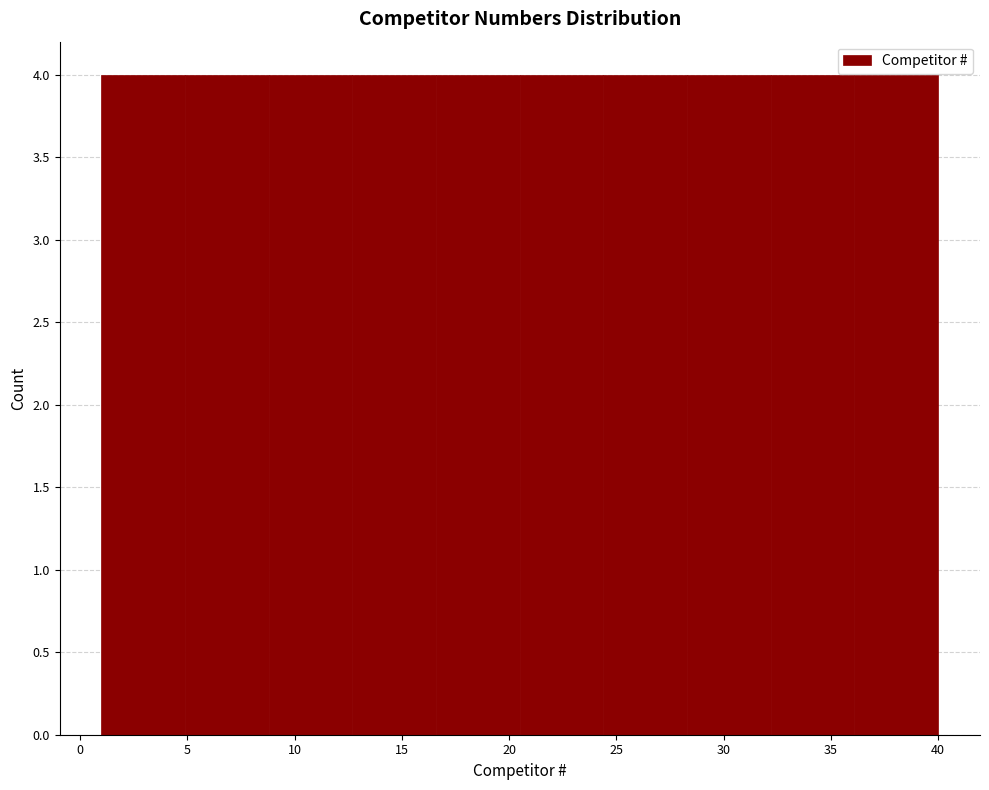

Reading left to right, transcribe this chart: for each bar, give the range it covers on the x-axis and its height. Neither the bar edges nor the heights are printed on the chart, so give them approximately, as read against the axes.

1.0 to 4.9: 4
4.9 to 8.8: 4
8.8 to 12.7: 4
12.7 to 16.6: 4
16.6 to 20.5: 4
20.5 to 24.4: 4
24.4 to 28.3: 4
28.3 to 32.2: 4
32.2 to 36.1: 4
36.1 to 40.0: 4